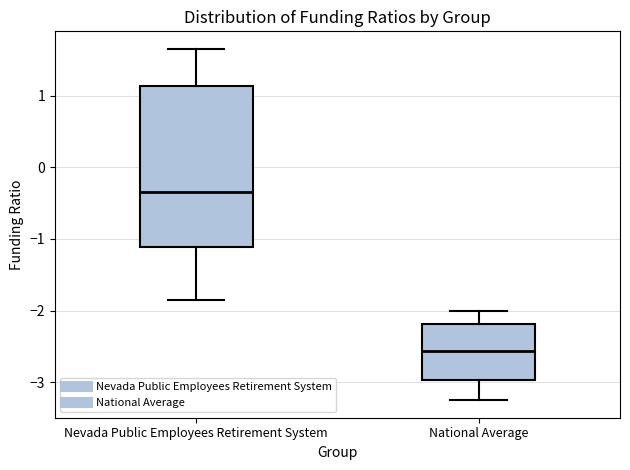

Which box's median line is the lowest?

National Average